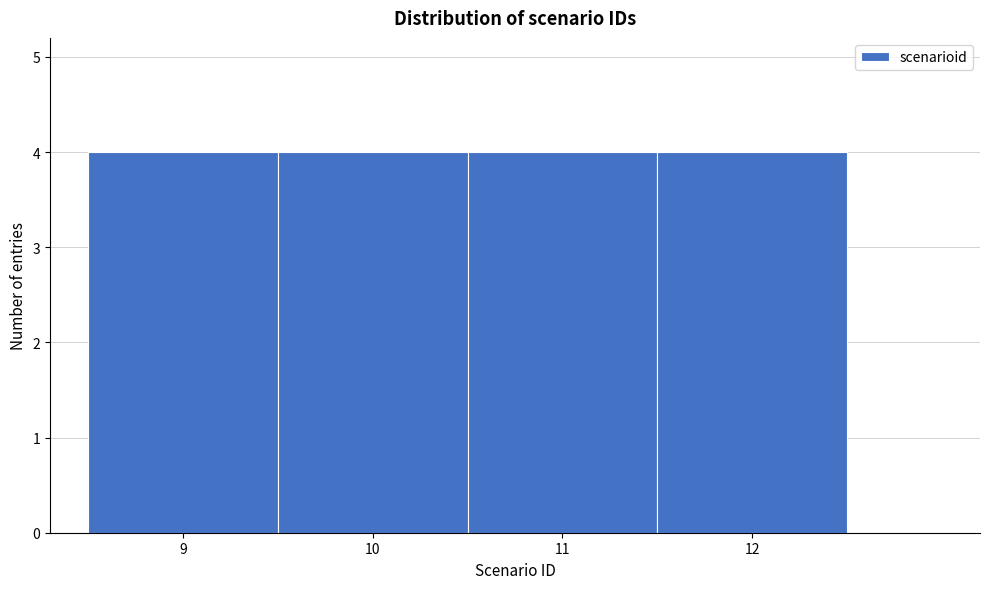

Reading left to right, list every bar in this chart as the range it spans on the x-axis followed by its height. The values are not printed on the chart, so give them approximately, as read against the axis.

8.5 to 9.5: 4
9.5 to 10.5: 4
10.5 to 11.5: 4
11.5 to 12.5: 4